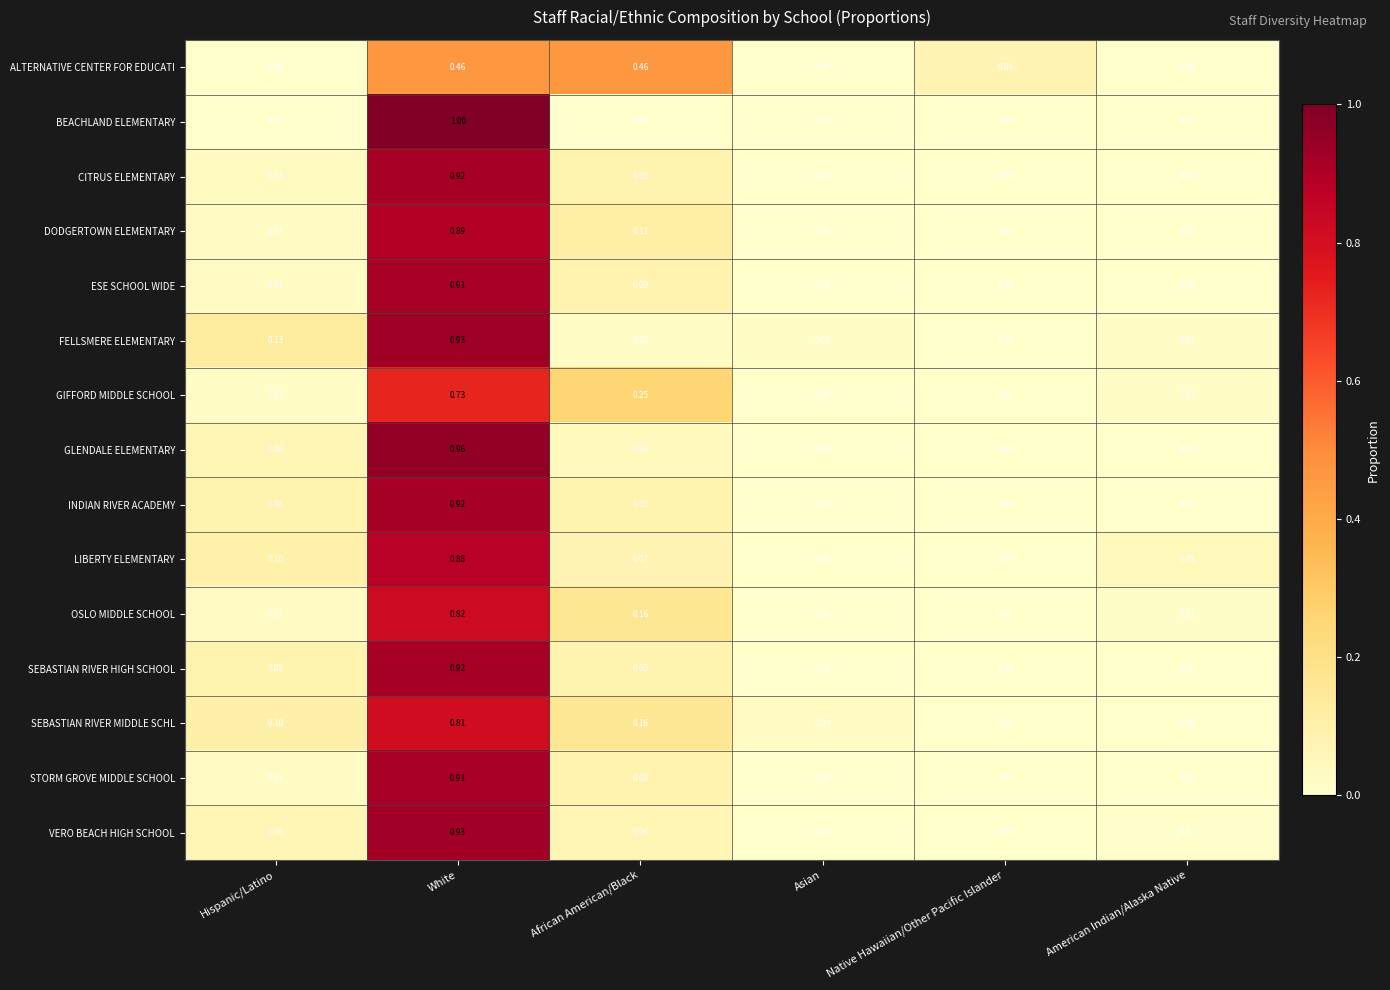

At which label does BEACHLAND ELEMENTARY reach its peak?

White